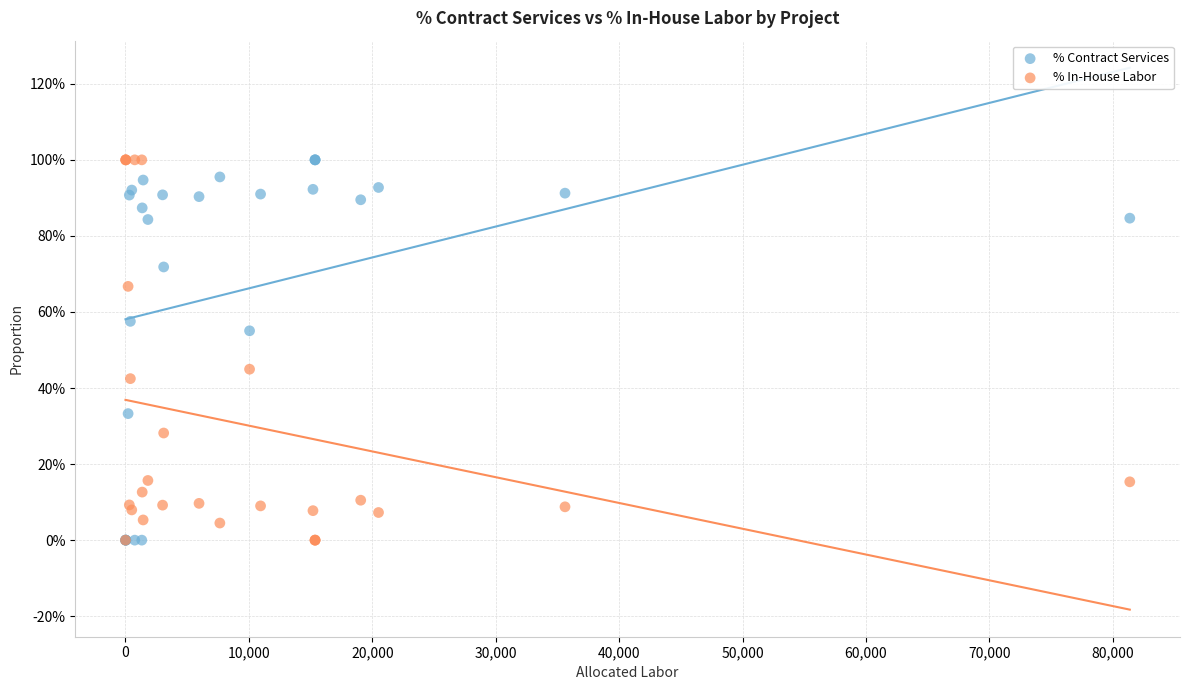

What are all the series names shown in the legend?

% Contract Services, % In-House Labor